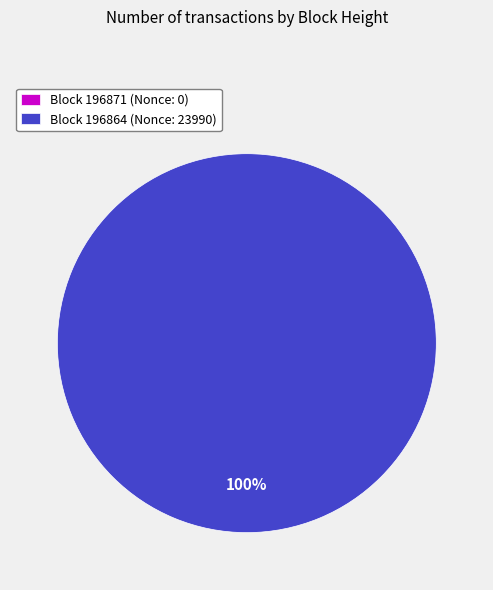

To the nearest percent, what is the average slice percentage?

50%